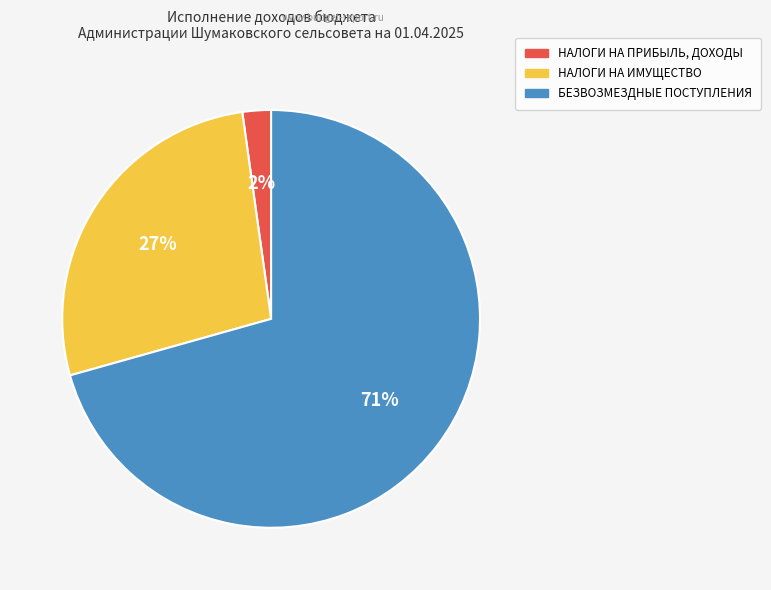

Count the number of slices in the pie.

3